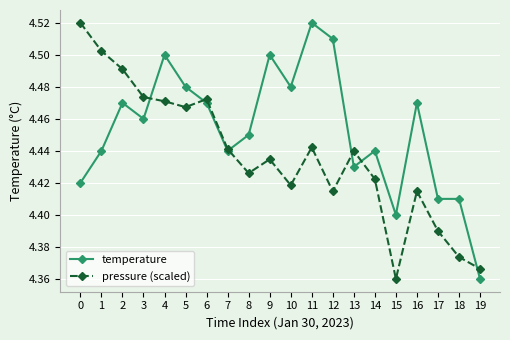

Which series has the largest total across all categories?

temperature